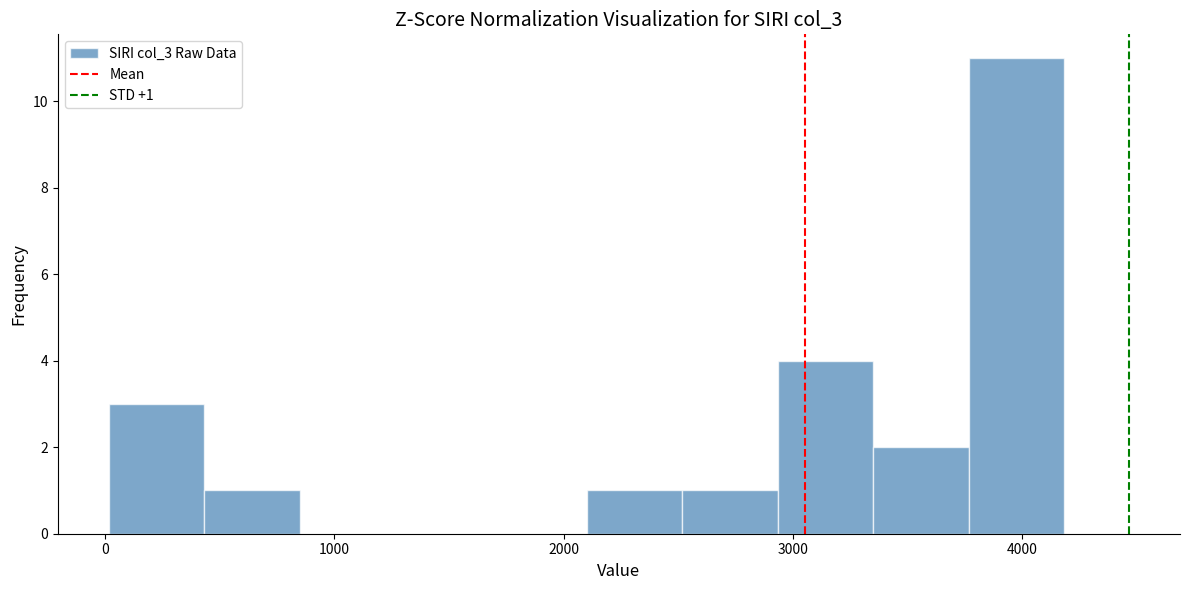

Over which range of the x-axis is the bar tallest?

3800 to 4200